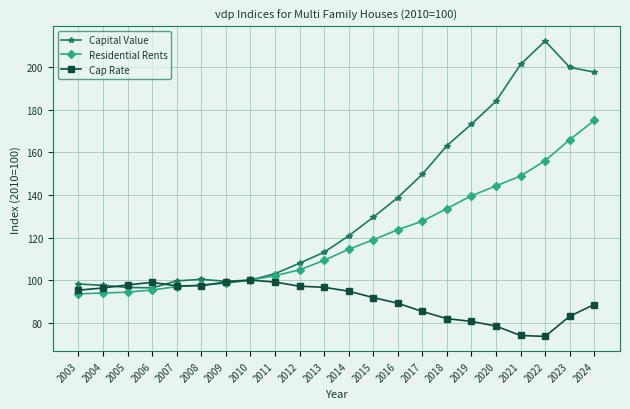

List the series in order of their peak value, lowest first.

Cap Rate, Residential Rents, Capital Value